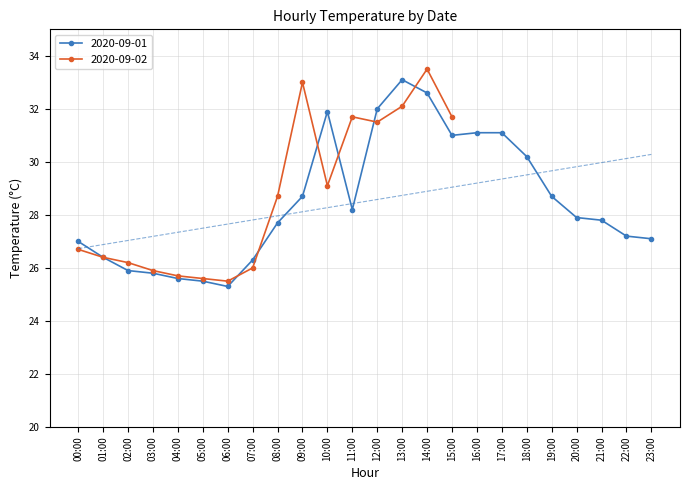

Where is the first local minimum?

06:00